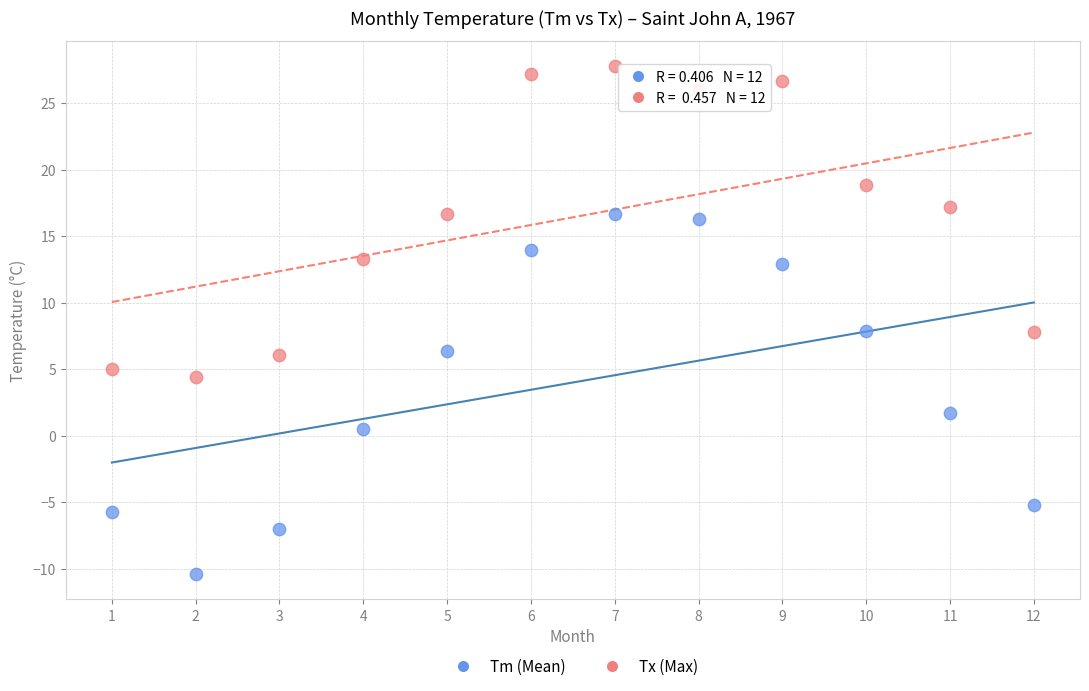

What are all the series names shown in the legend?

Tm (Mean), Tx (Max)